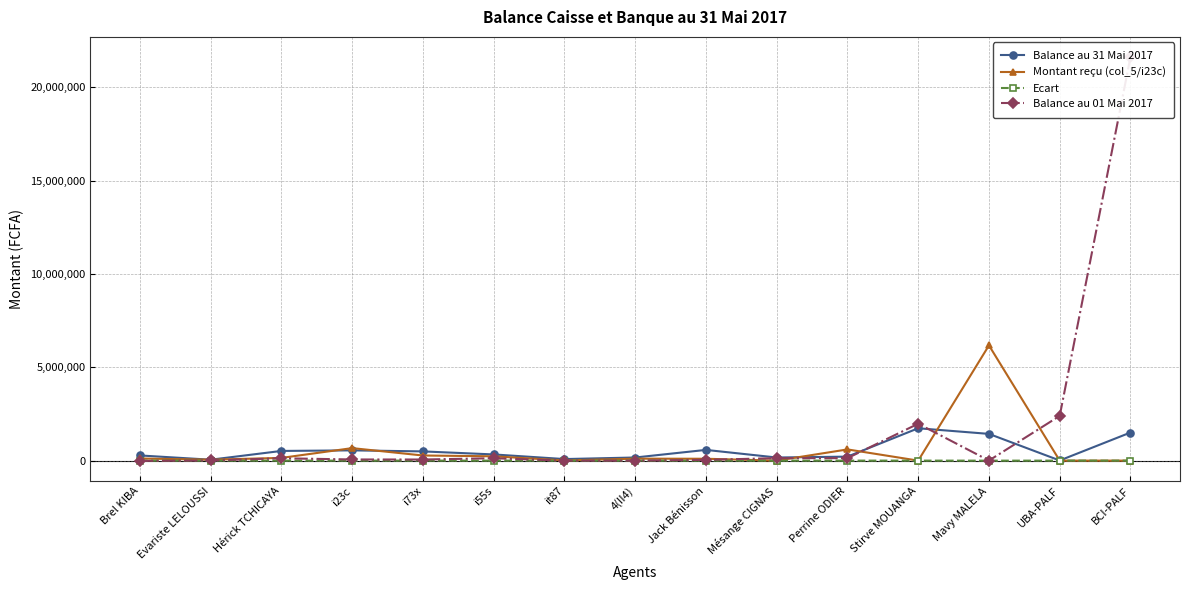

Reading left to right, what are all the values shown in this chart?

Balance au 31 Mai 2017: 277100	49000	518500	549000	493493	331000	83000	167000	573975	166400	213500	1732920	1431490	6659	1504461
Montant reçu (col_5/i23c): 114000	50000	145500	669500	274000	231500	10000	105000	100000	0	600000	0	6170000	0	0
Ecart: 0	0	0	0	0	0	0	0	0	0	0	0	-2000	0	0
Balance au 01 Mai 2017: -13995	7855	125978	61600	58717	128150	0	0	41950	132012	132738	1975414	3600	2395965	21610344